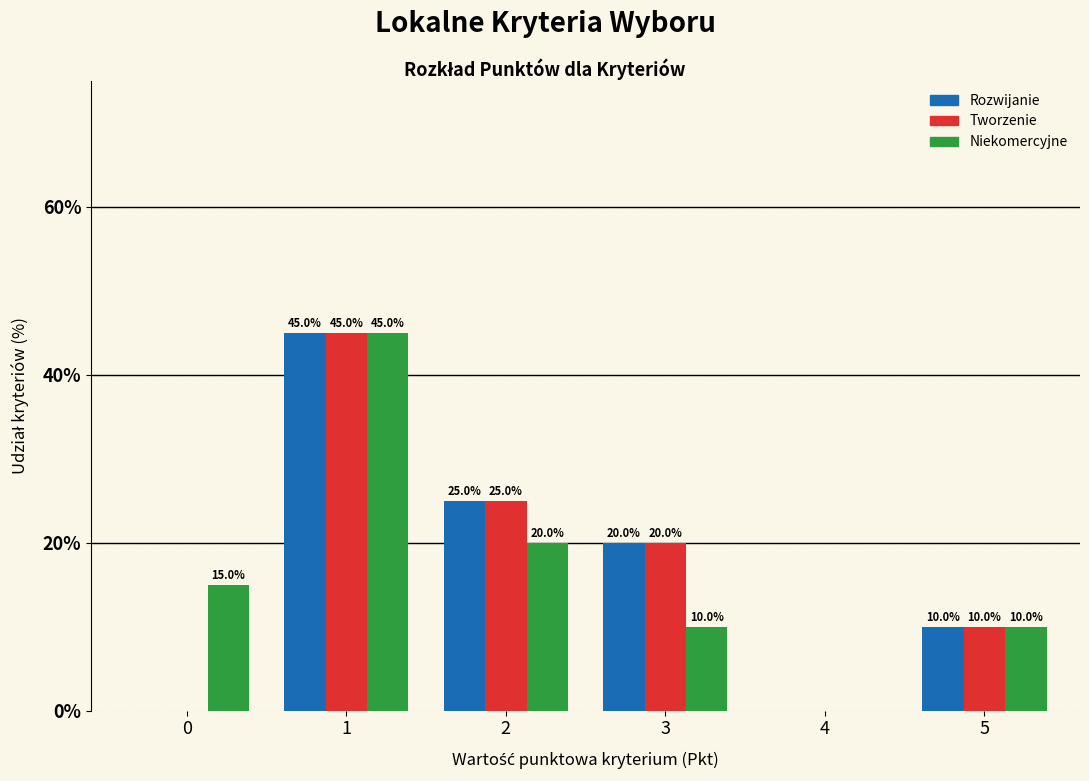

Reading left to right, list all the values displayed in this chart.

Rozwijanie: 0=0	1=45	2=25	3=20	4=0	5=10
Tworzenie: 0=0	1=45	2=25	3=20	4=0	5=10
Niekomercyjne: 0=15	1=45	2=20	3=10	4=0	5=10